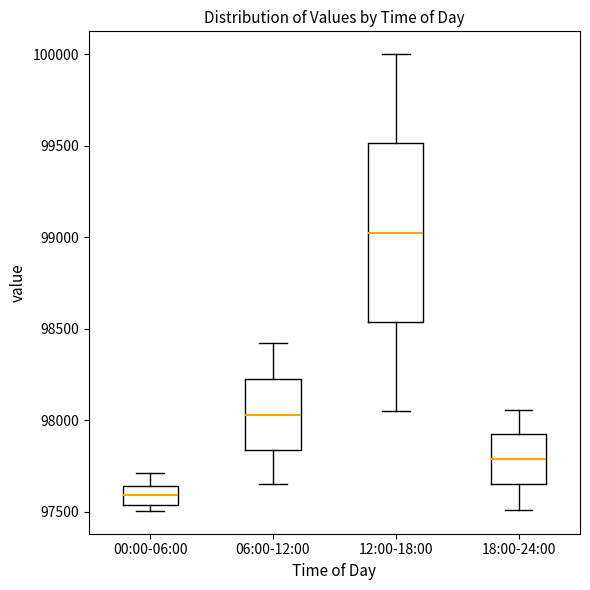

Comparing the boxes themselves (not the whiskers), which one is the tallest?

12:00-18:00